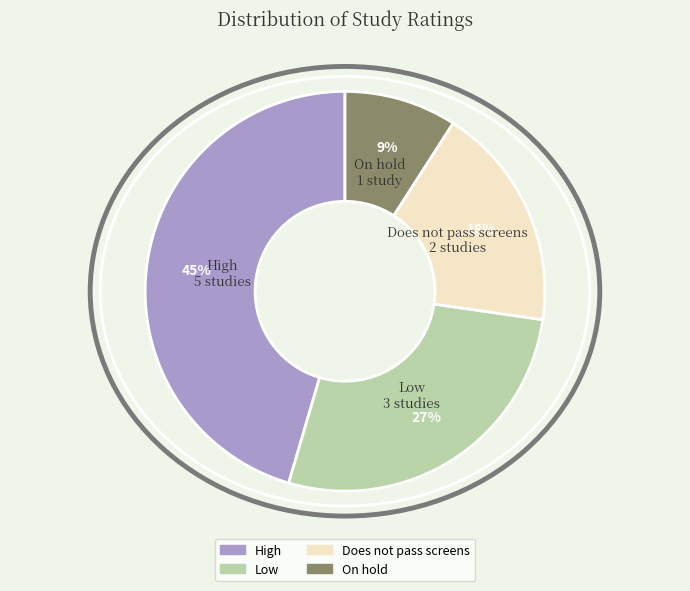

To the nearest percent, what is the average slice percentage?

25%